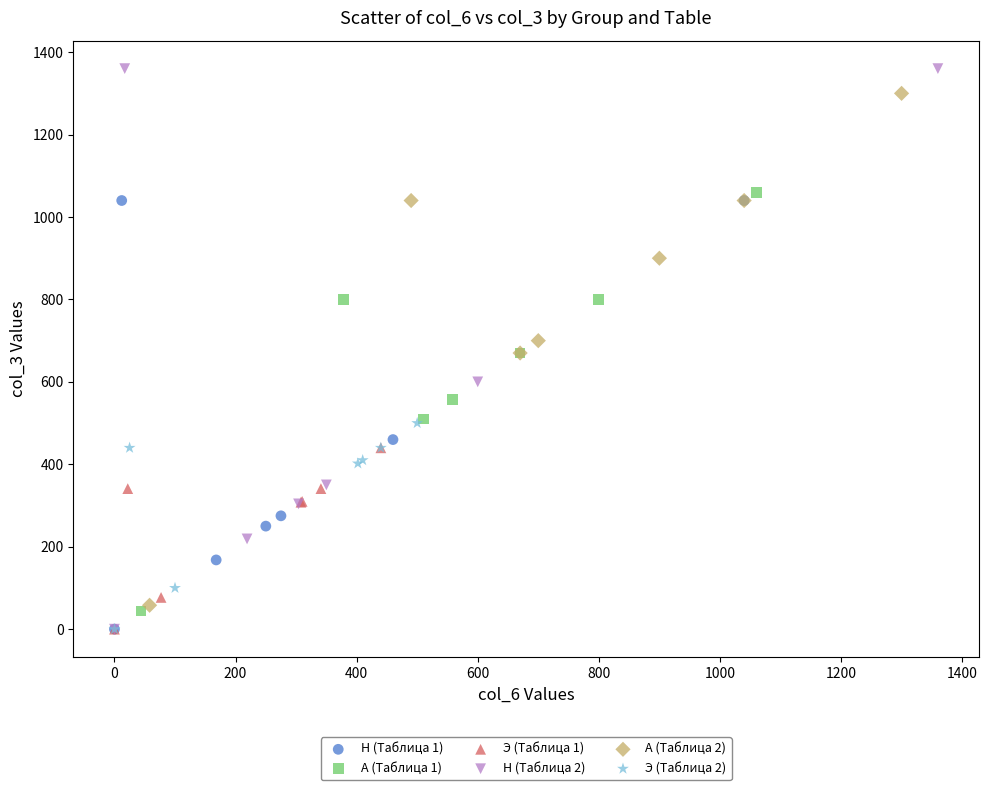

Which series has the largest Y range (max minus min)?

Н (Таблица 2)